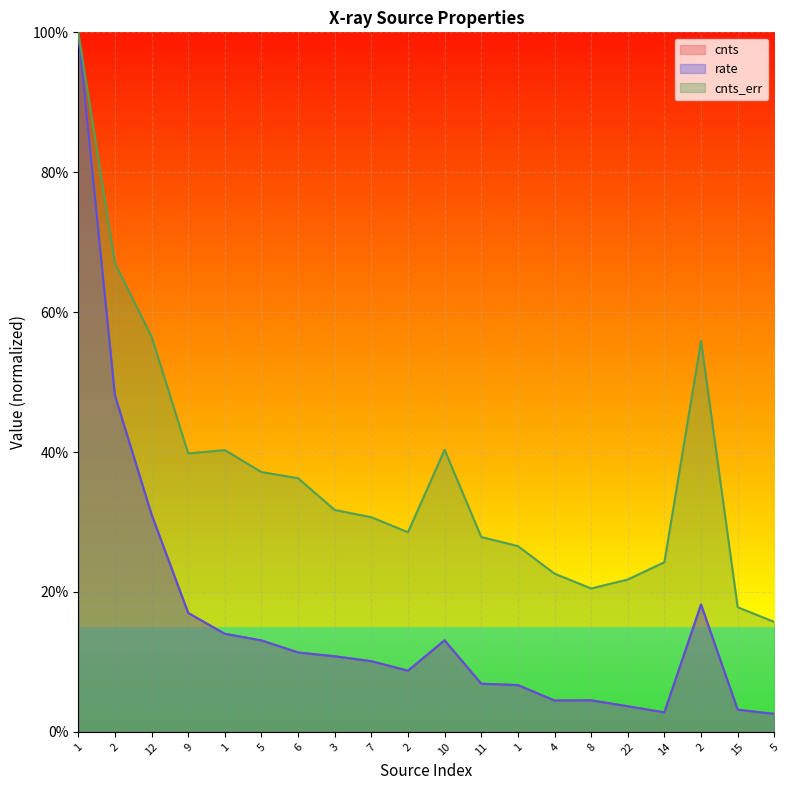

How many categories are shown in the chart?

20